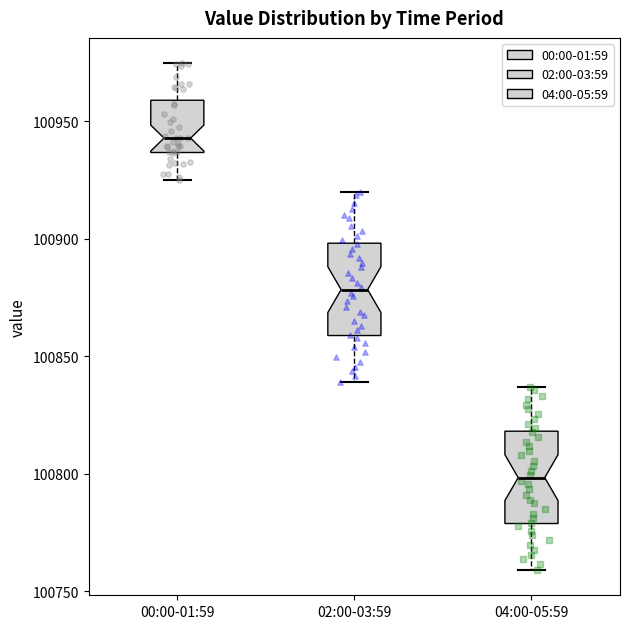

Which box has the highest median line?

00:00-01:59